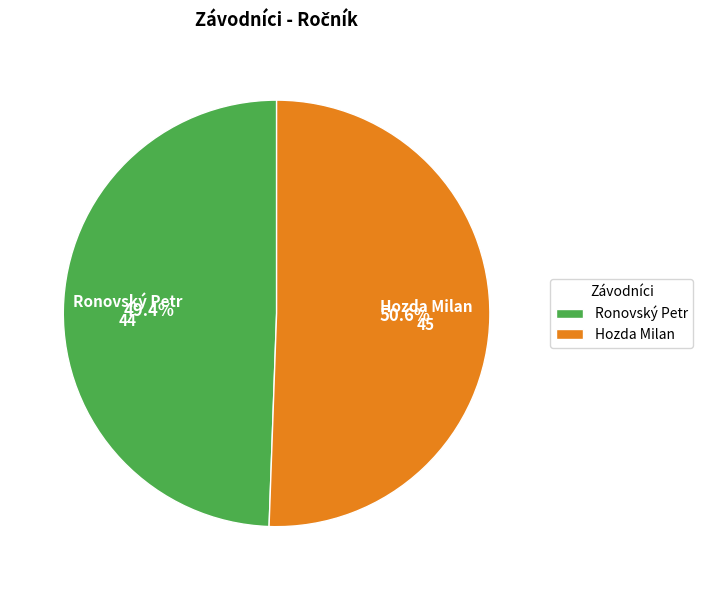

Does Ronovský Petr account for over 50% of the chart?

No